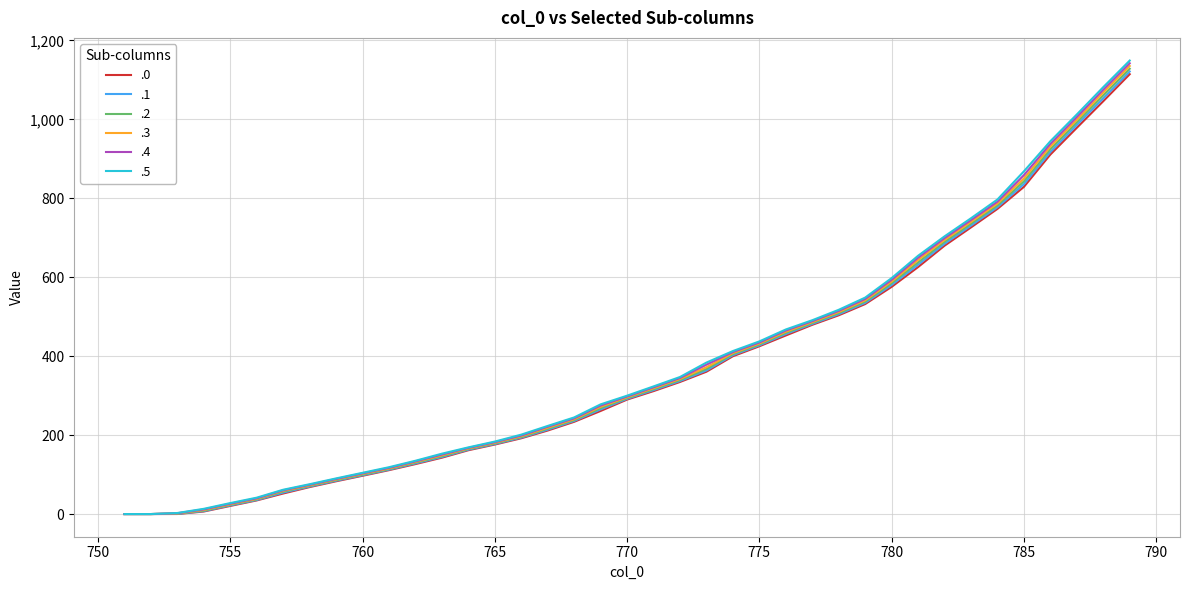

What is the difference between the second highest and second lowest values in the .4 series?

1074.9